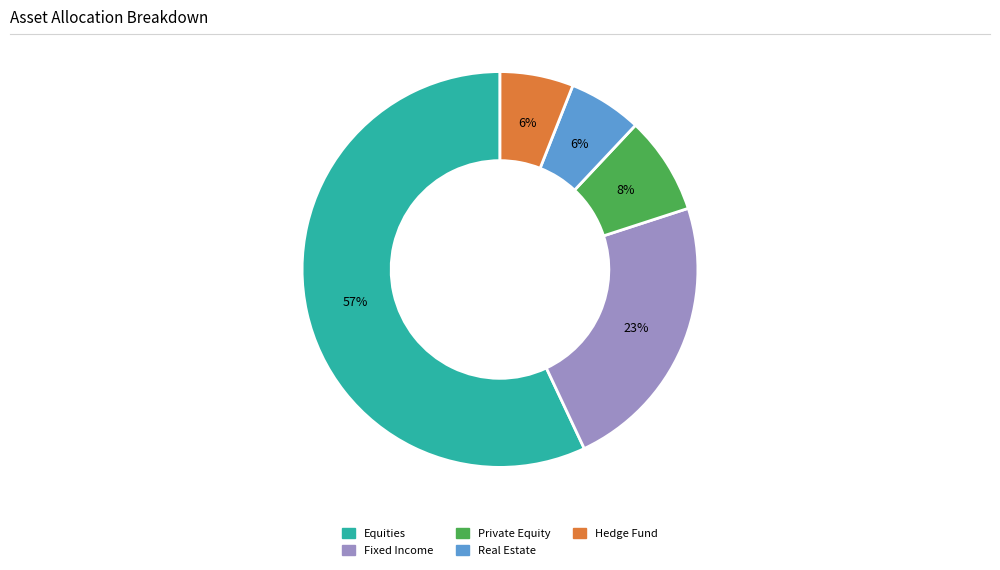

What percentage is the Real Estate slice, to the nearest percent?

6%